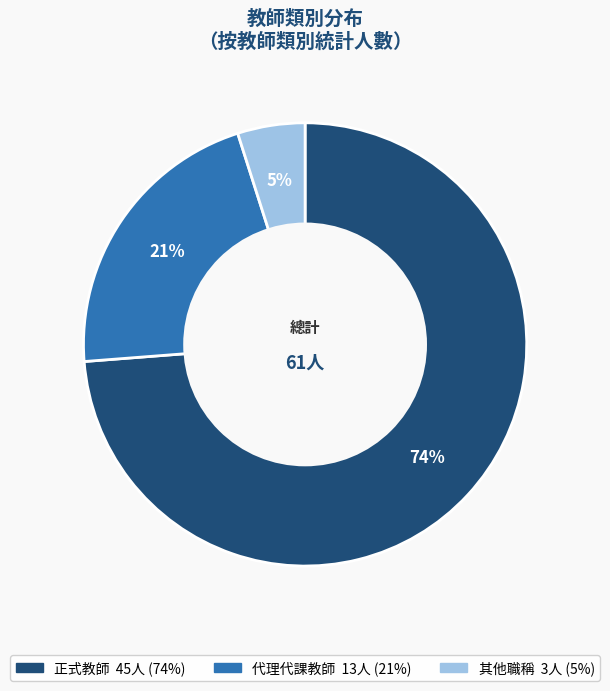

Does 正式教師 represent more than half of the total?

Yes